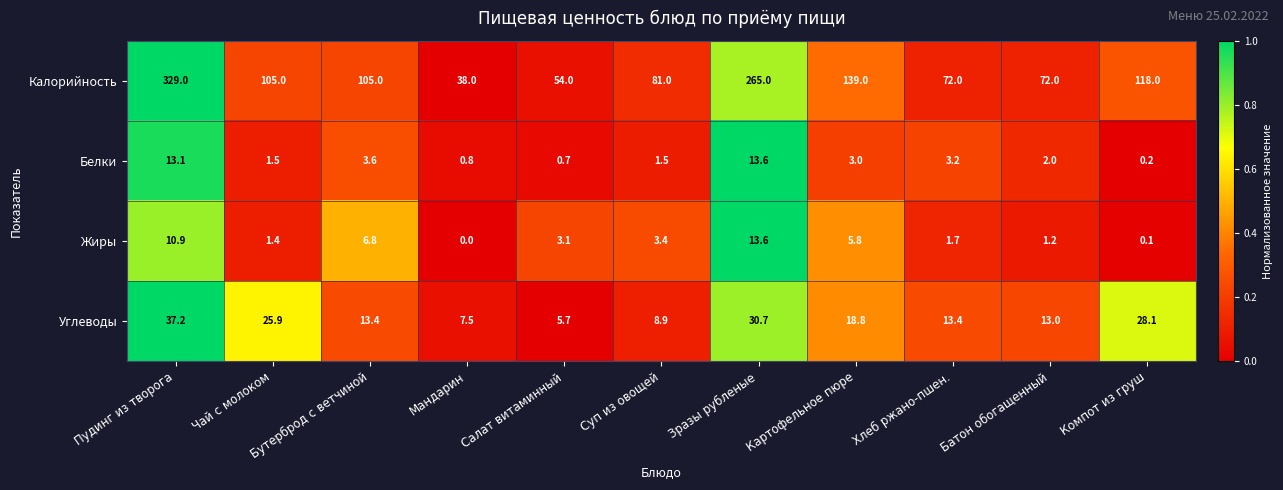

Count the number of categories in the chart.

11